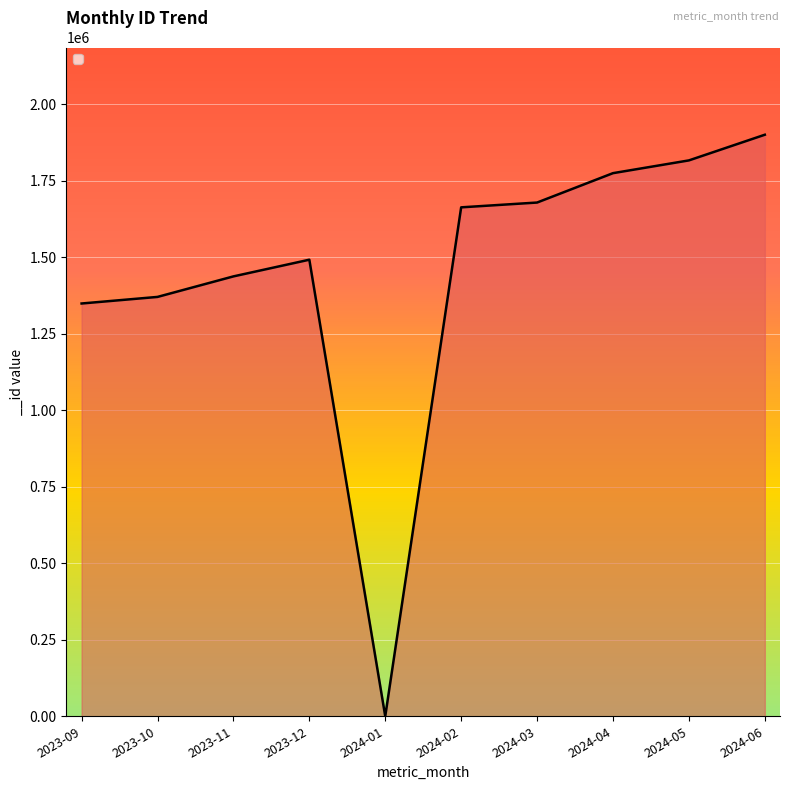

At which category does the chart reach its peak across all series?

2024-06